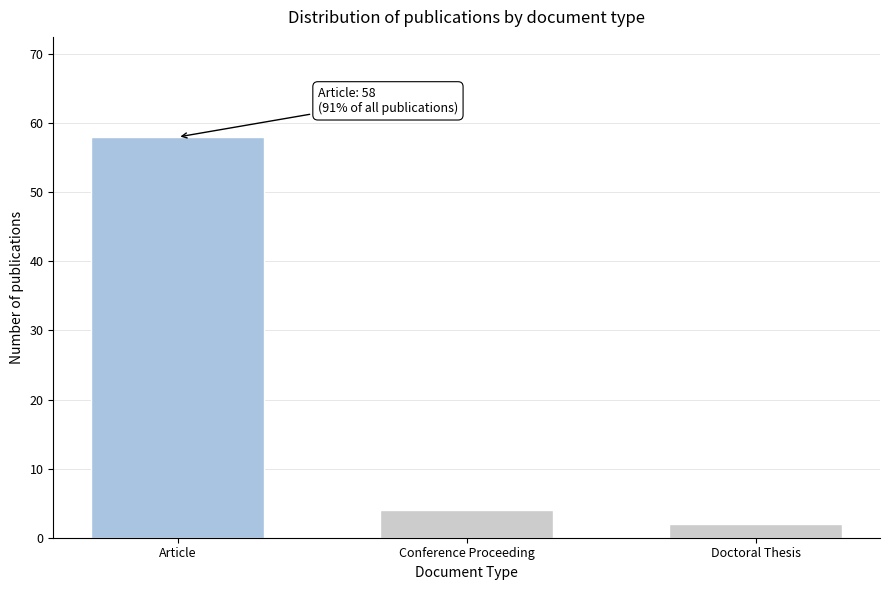

Reading right to left, list all the values displayed in this chart.

Doctoral Thesis=2	Conference Proceeding=4	Article=58